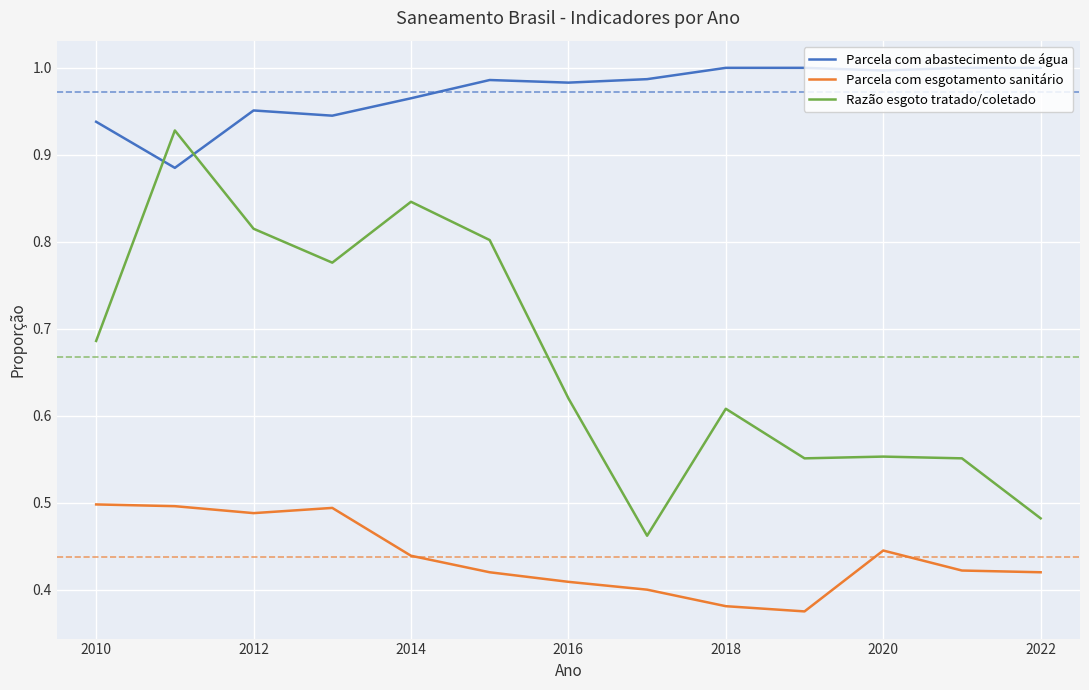

Which series has the widest spread of values?

Razão esgoto tratado/coletado